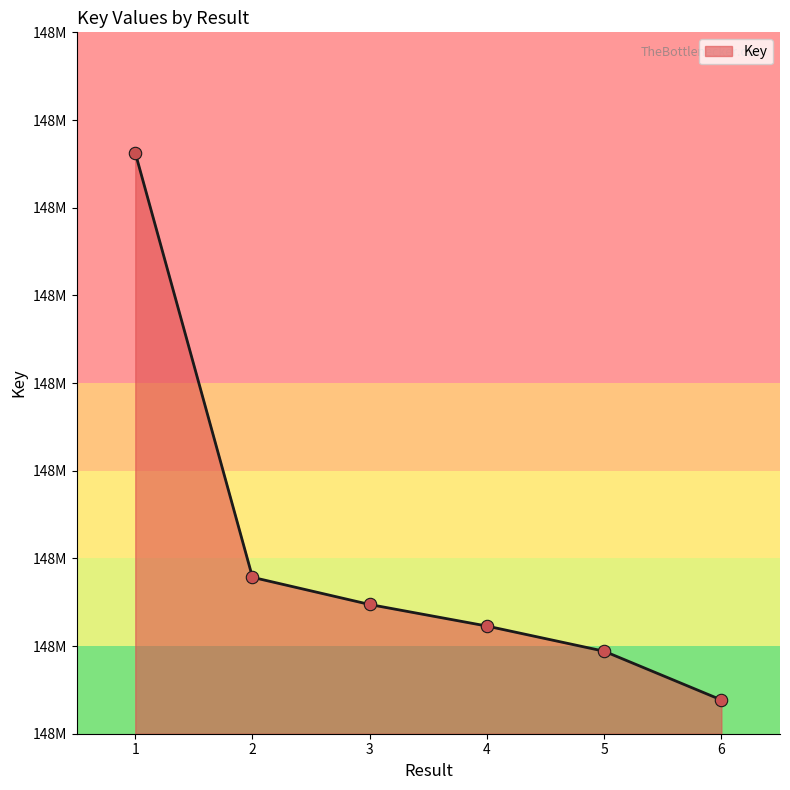

Approximately how many times larger is the value at 5 compared to 1?

1.0